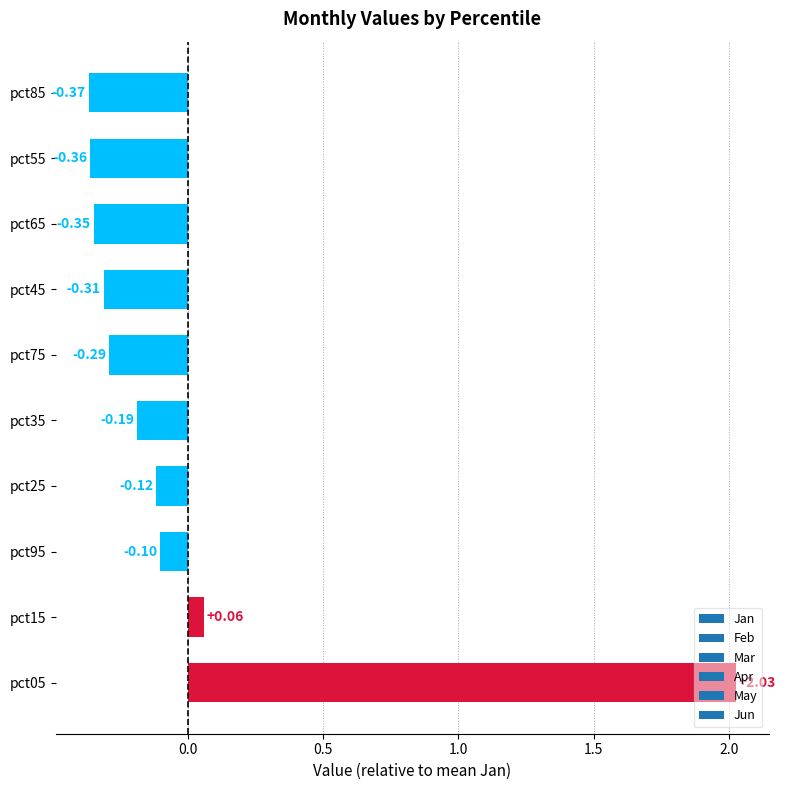

What is the change in value from pct05 to pct95?

-2.1